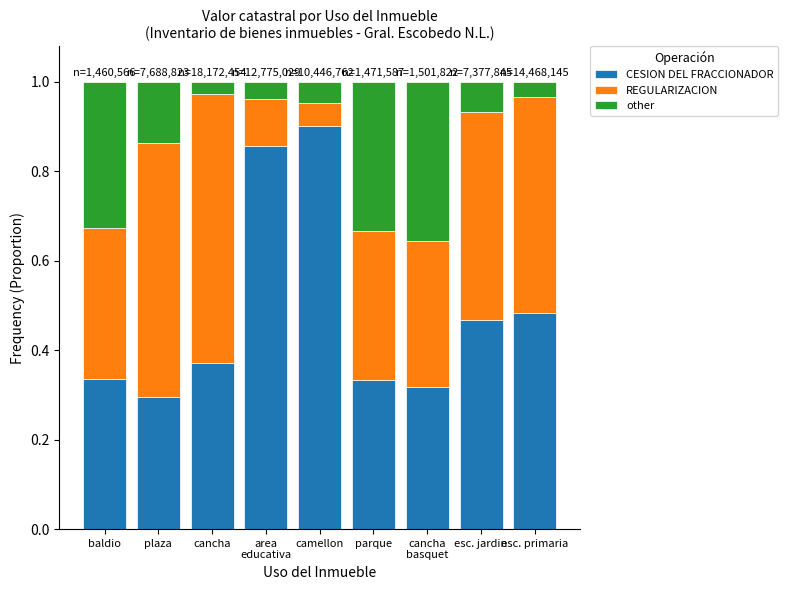

Count the CESION DEL FRACCIONADOR values in the range 0 to 1.

9